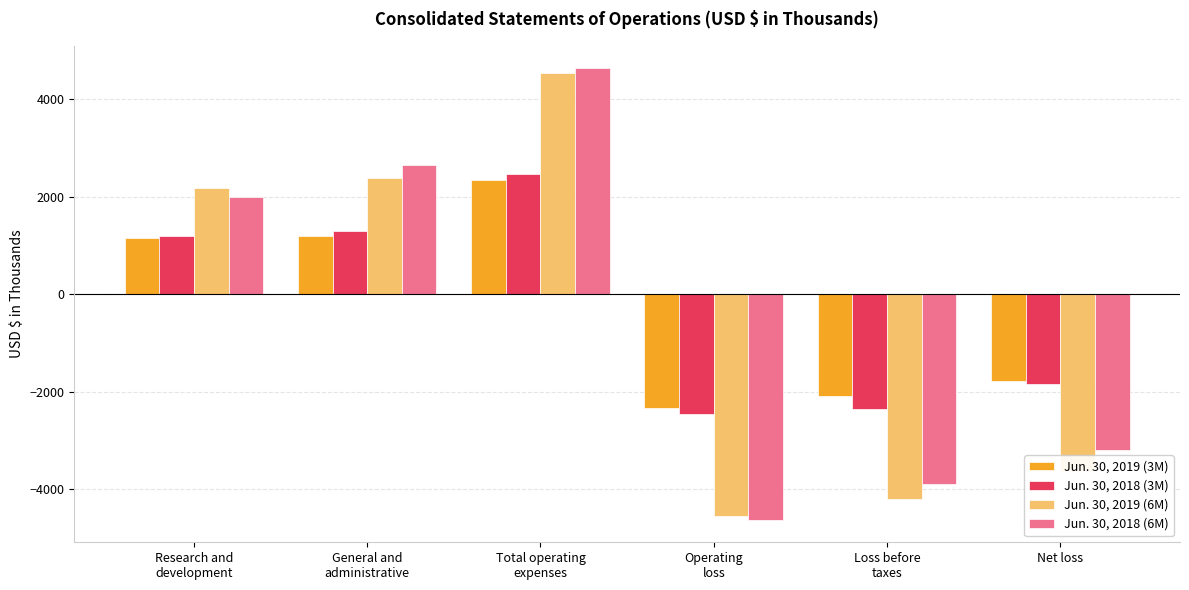

Does the chart contain any negative values?

Yes